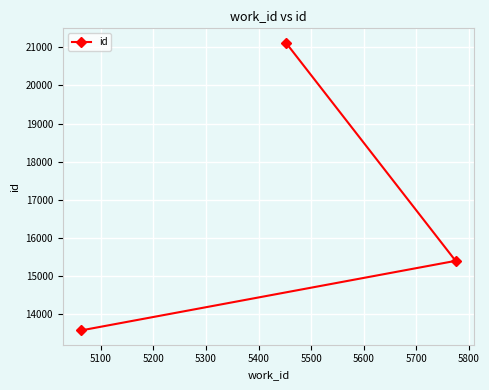

Is this an area chart (filled region under the line)?

No